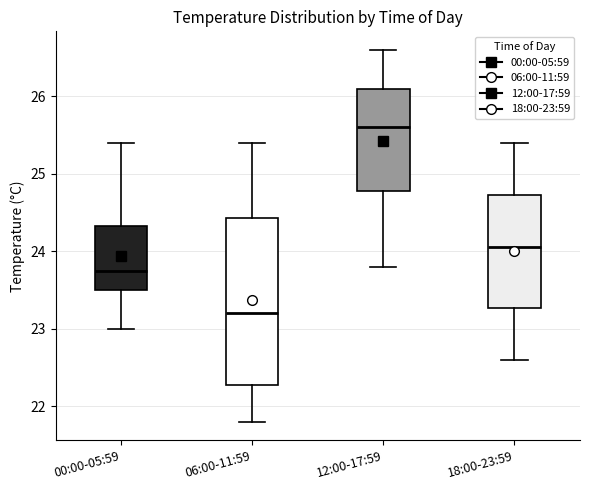

Where does the lower whisker of the box for 18:00-23:59 end on the y-axis? The values are not printed on the chart, so give them approximately, as read against the axis.

22.6